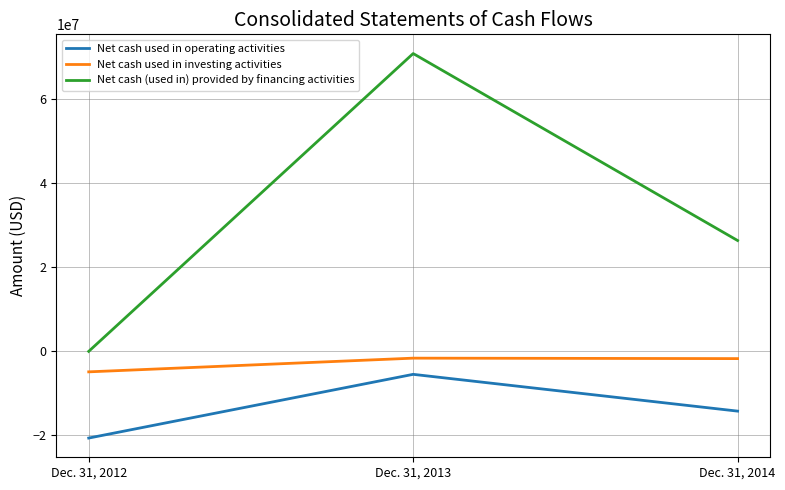

At which category does the chart reach its peak across all series?

Dec. 31, 2013